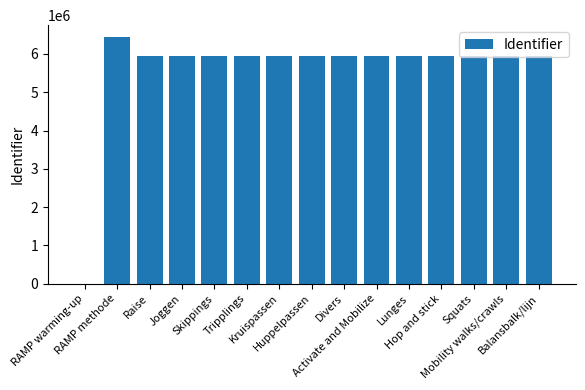

The value at Huppelpassen is 5936417. True or false?

True